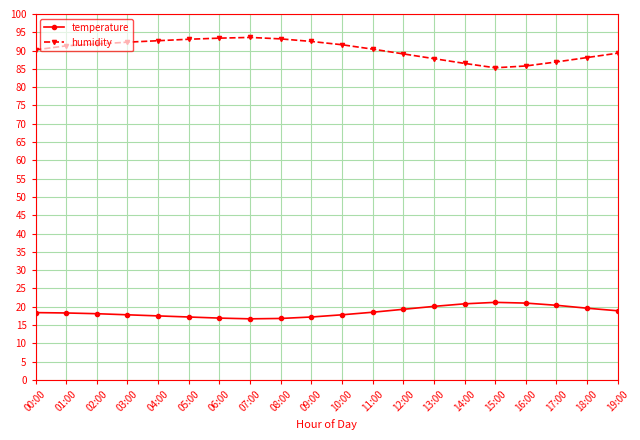

What is the difference between the maximum and second lowest values in the temperature series?

4.4